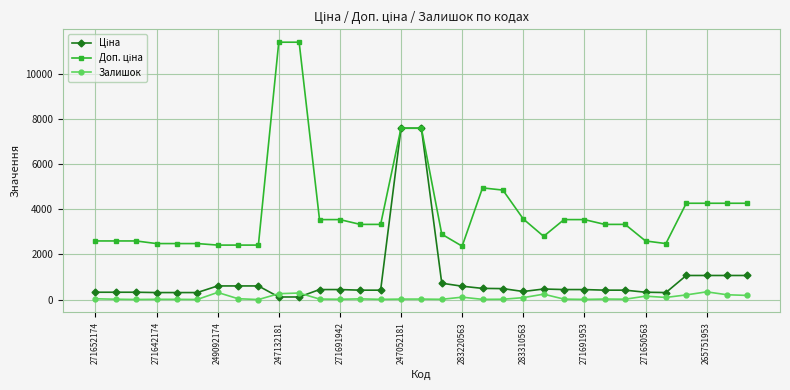

At how many categories does at least one series exceed 2239?

33